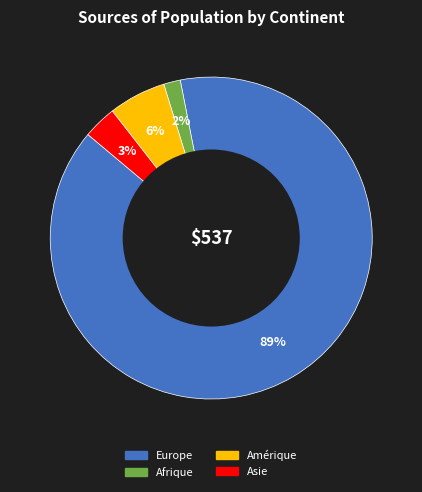

To the nearest percent, what is the combined percentage of Asie and Afrique?

5%